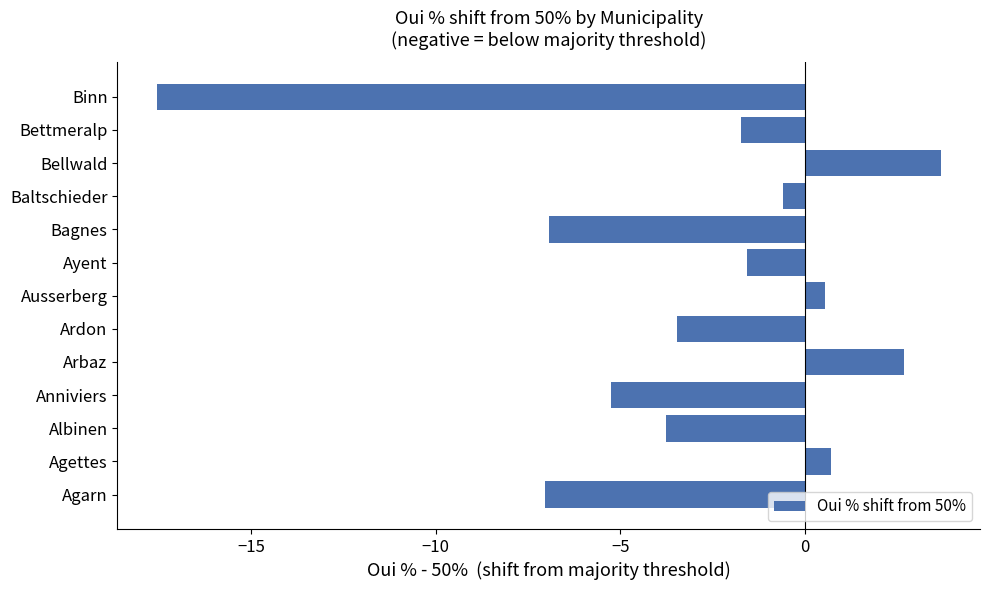

Which has a higher value, Agarn or Anniviers?

Anniviers